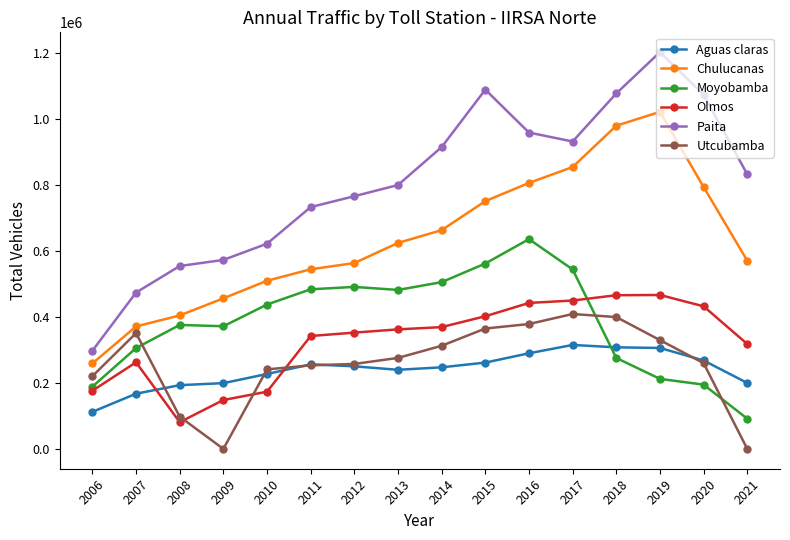

What is the approximate value of Chulucanas at 2020?

793015